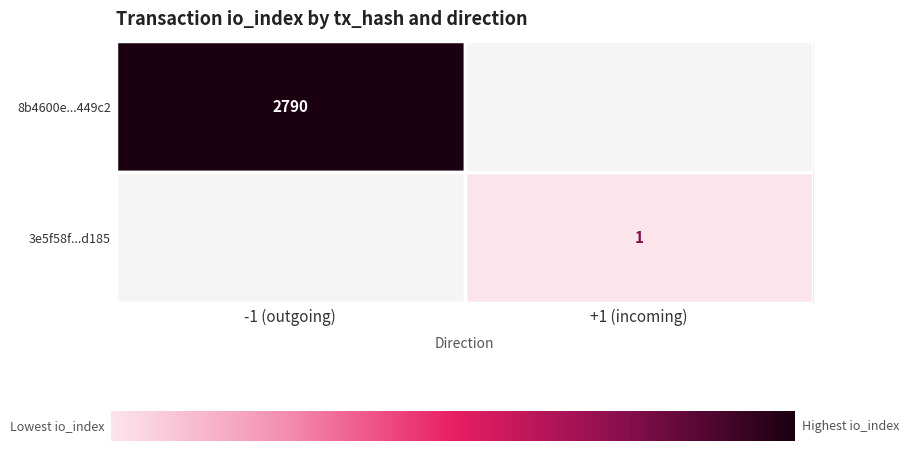

How many series are shown in this chart?

2